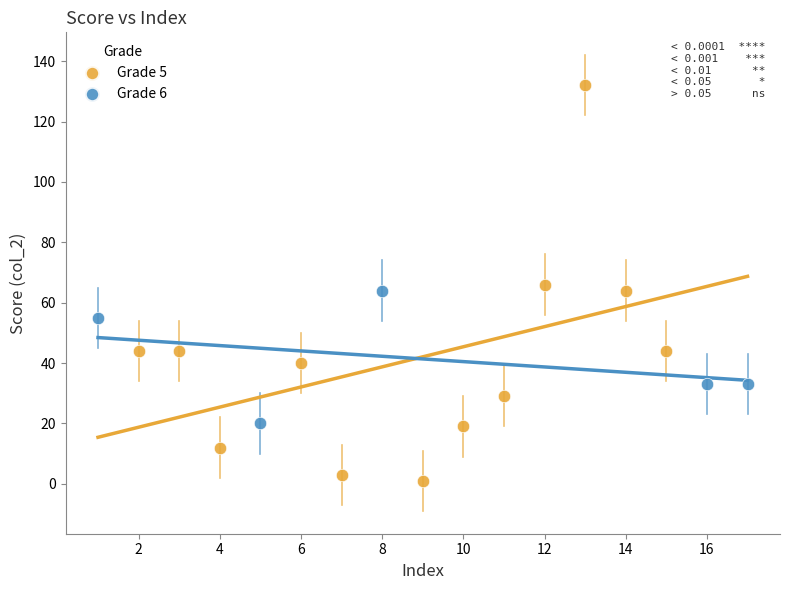

Which series contains the lowest Y value?

Grade 5